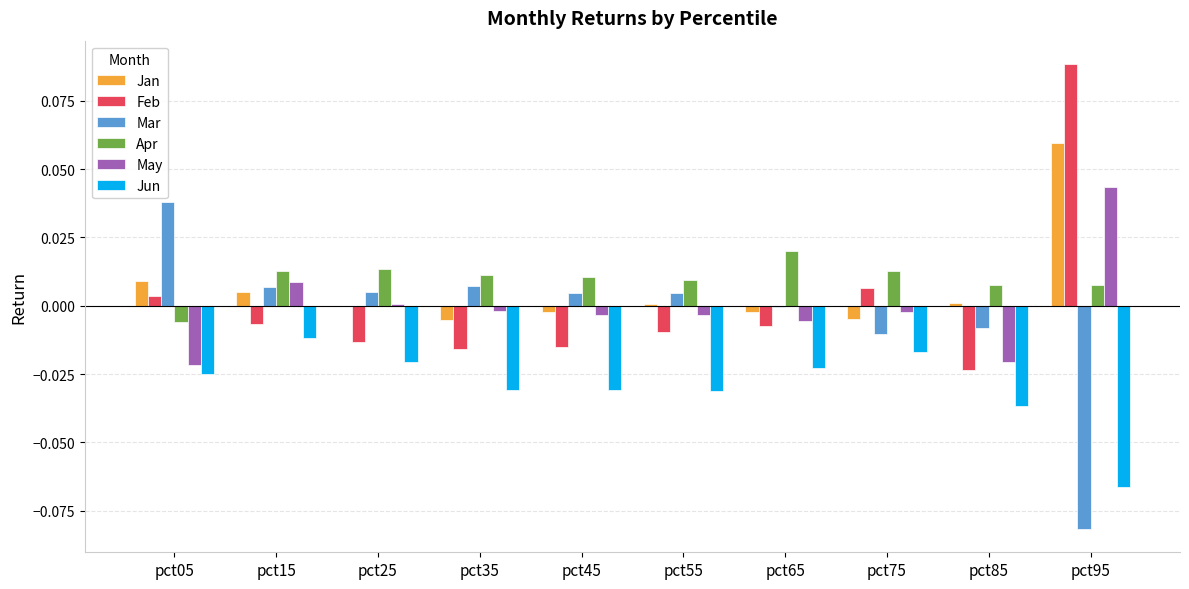

How many groups of bars are there?

10